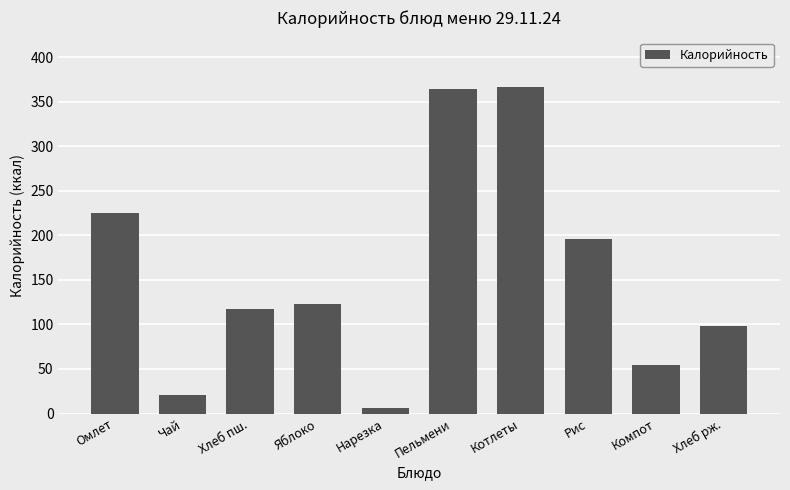

Is it true that the value at Омлет is 225.5?

True